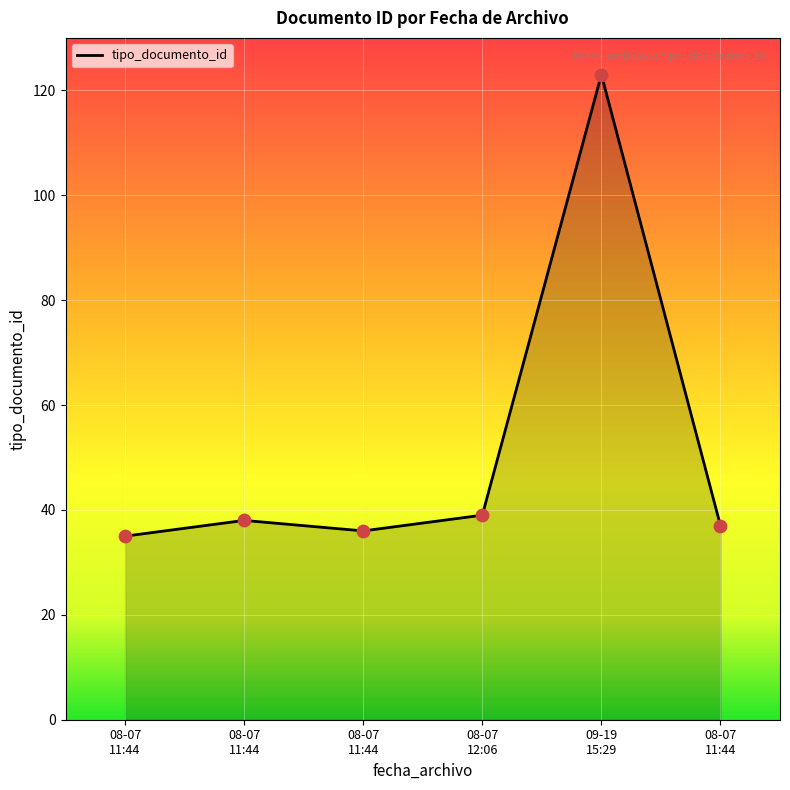

Count the number of data series in this chart.

1